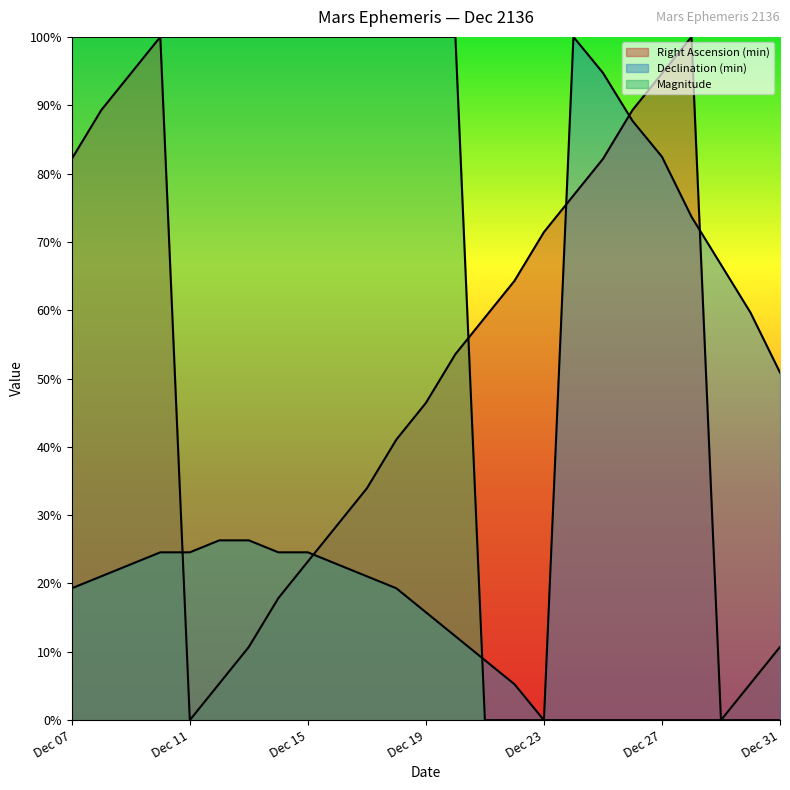

The value of Magnitude at Dec 28 is 0.0. True or false?

True